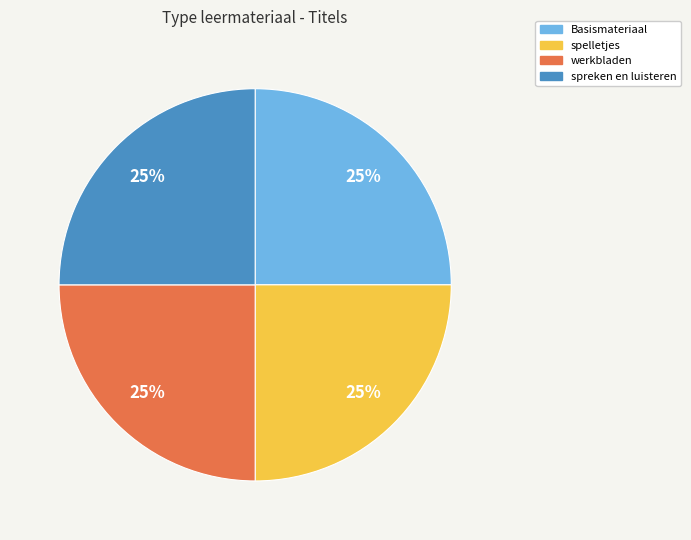

How many slices are in this pie chart?

4